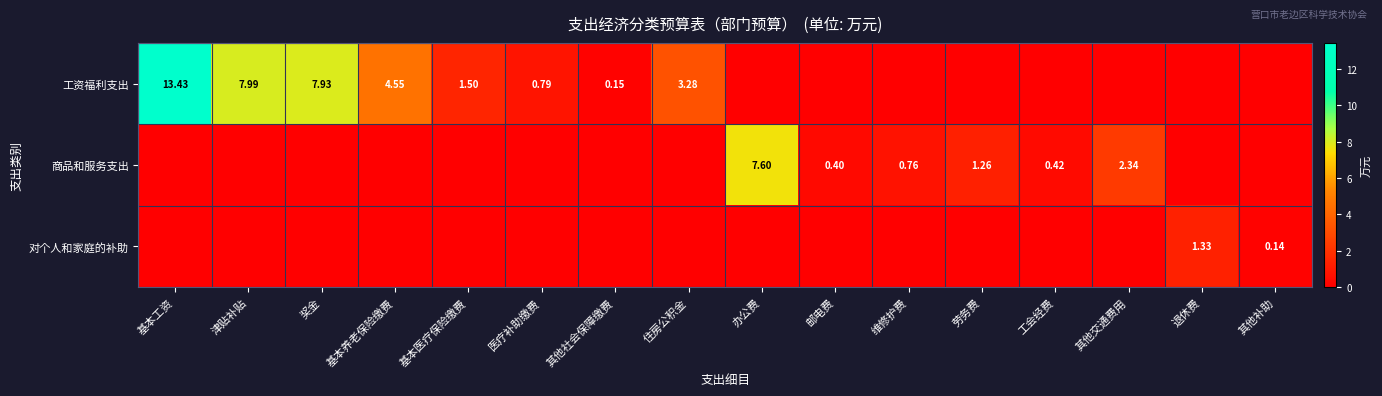

How many values in the 对个人和家庭的补助 series exceed 0?

2